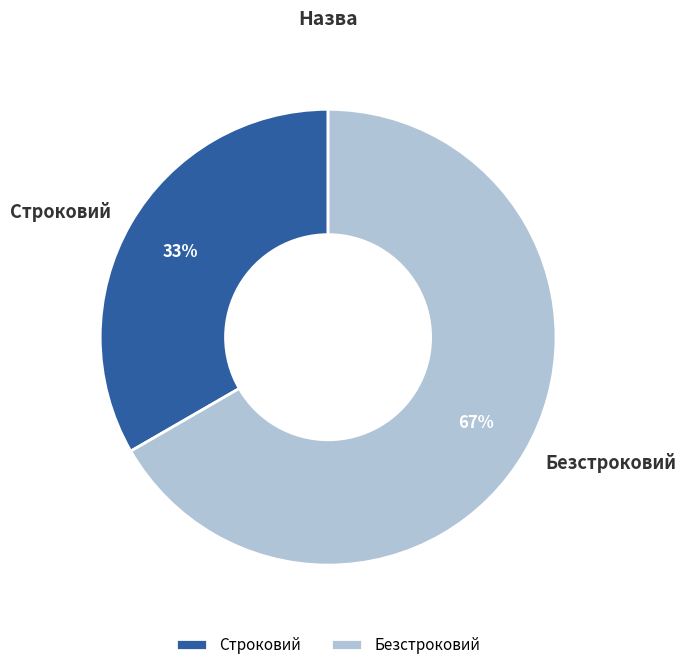

To the nearest percent, what is the average slice percentage?

50%